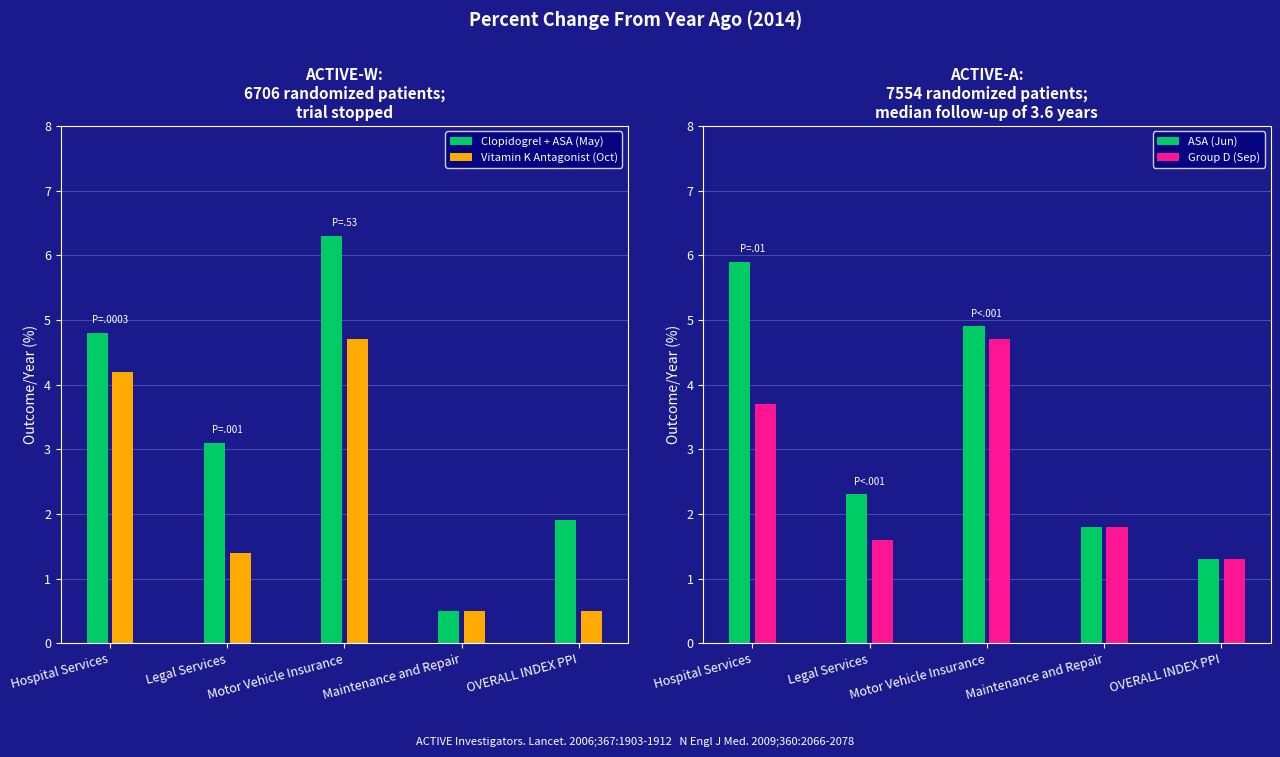

How many groups of bars are there?

5